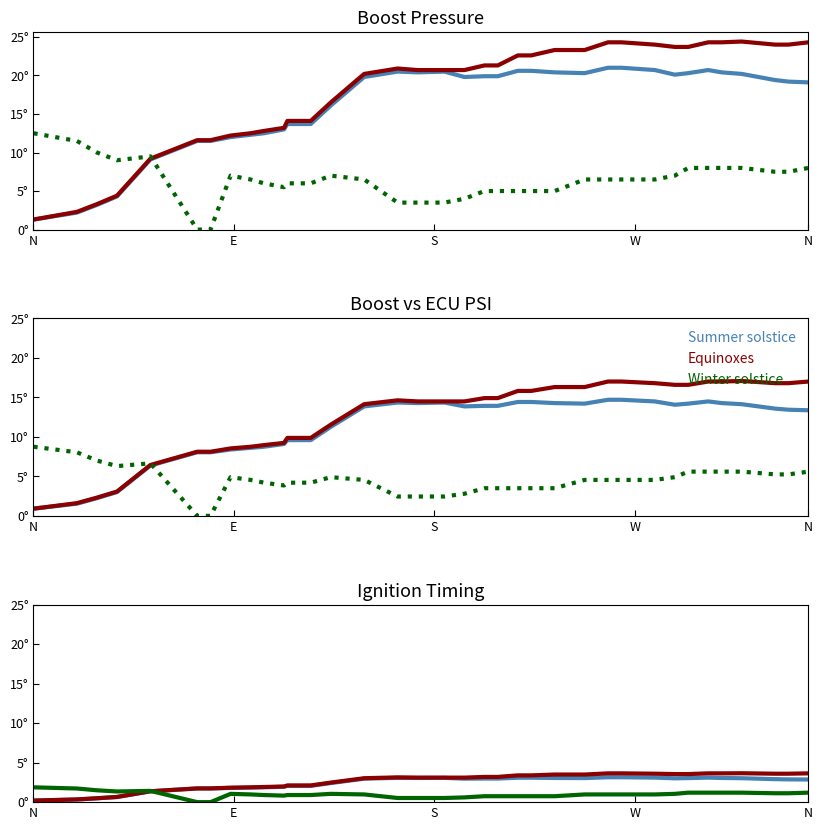

What is the difference between the maximum and second lowest values in the Equinoxes series?

3.3